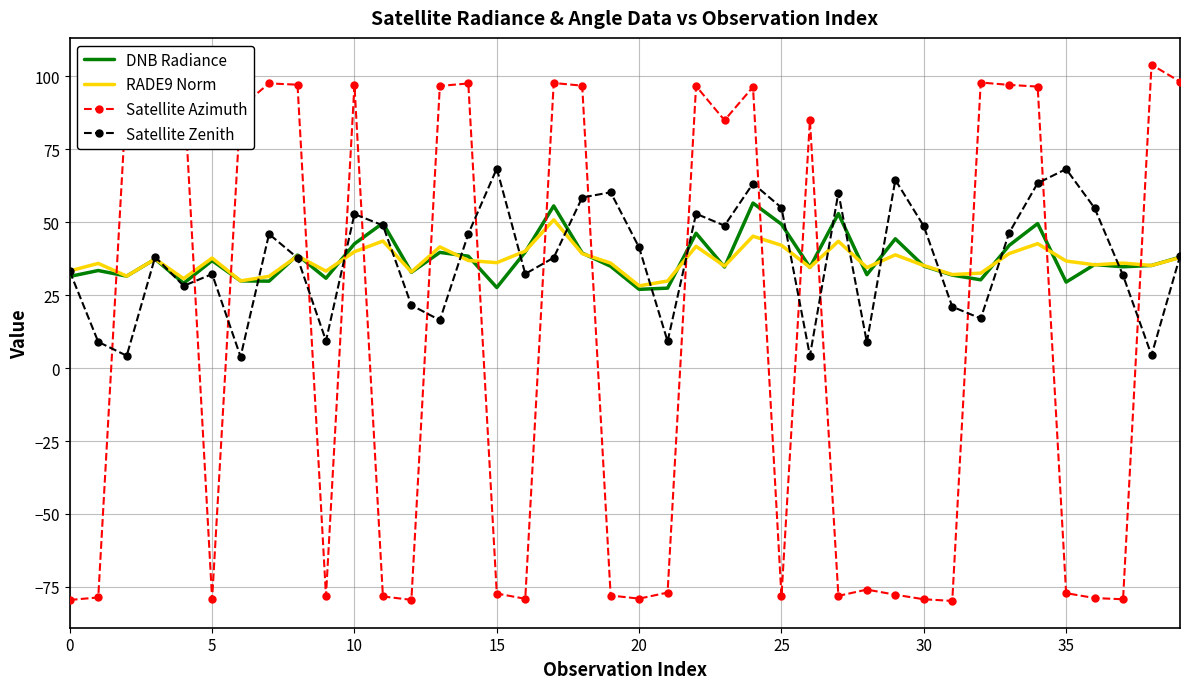

What is the maximum value shown in the chart?

104.0